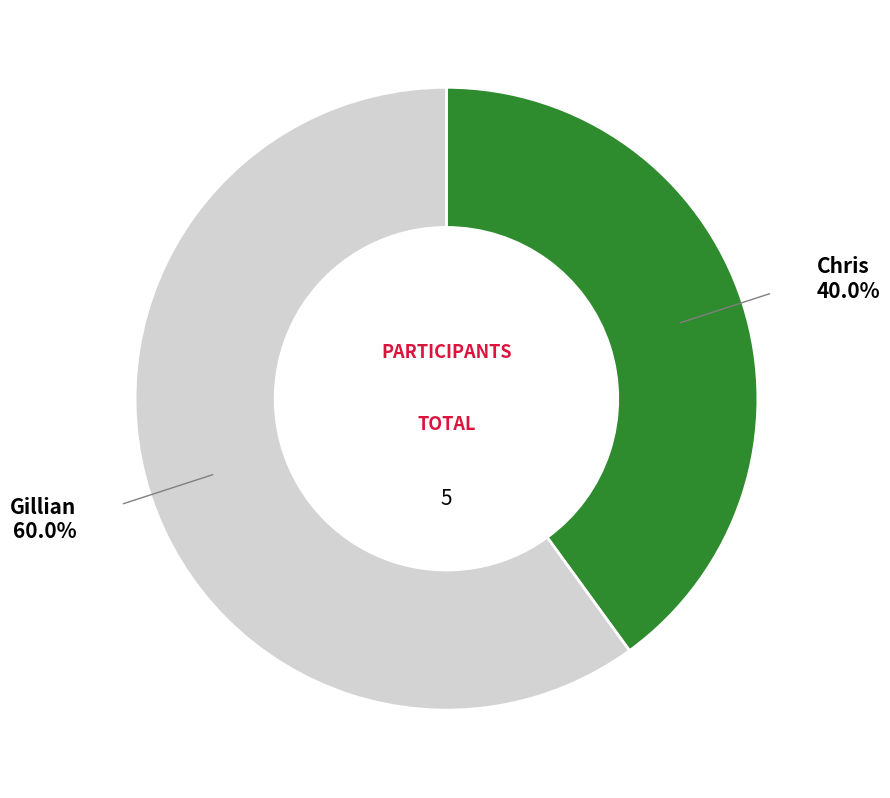

Does any single category account for the majority?

Yes